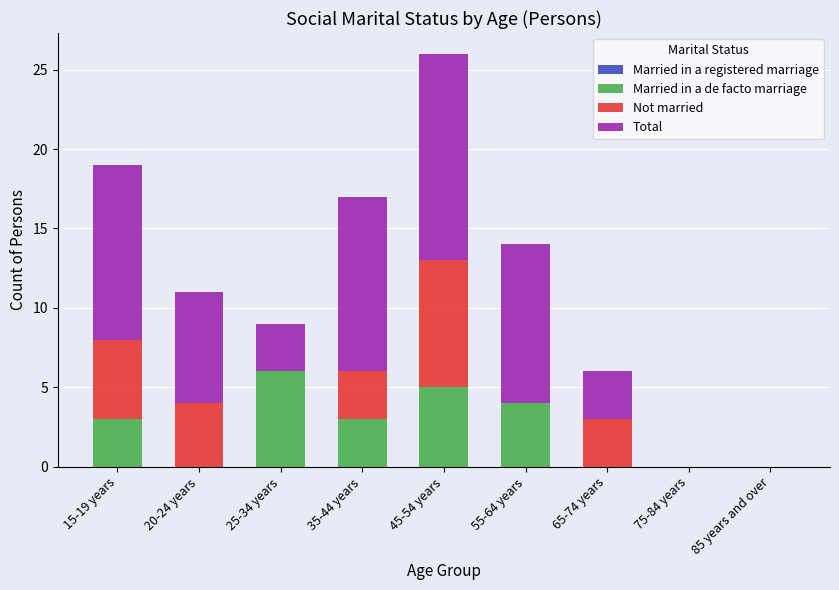

Reading left to right, what are the values for Married in a de facto marriage?

15-19 years=3	20-24 years=0	25-34 years=6	35-44 years=3	45-54 years=5	55-64 years=4	65-74 years=0	75-84 years=0	85 years and over=0